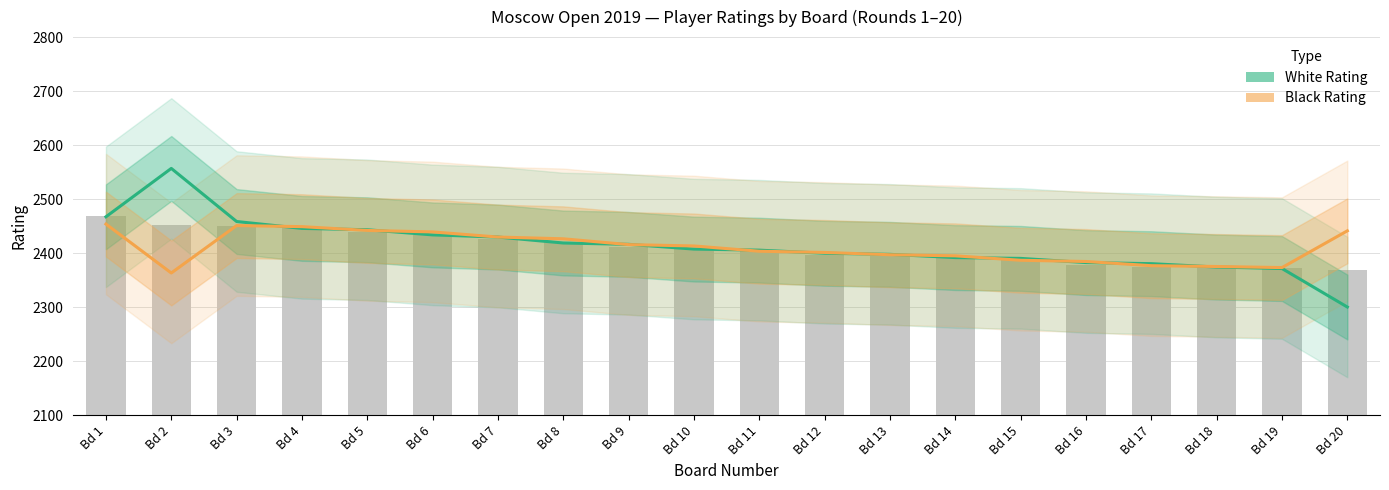

Count the number of data series in this chart.

2